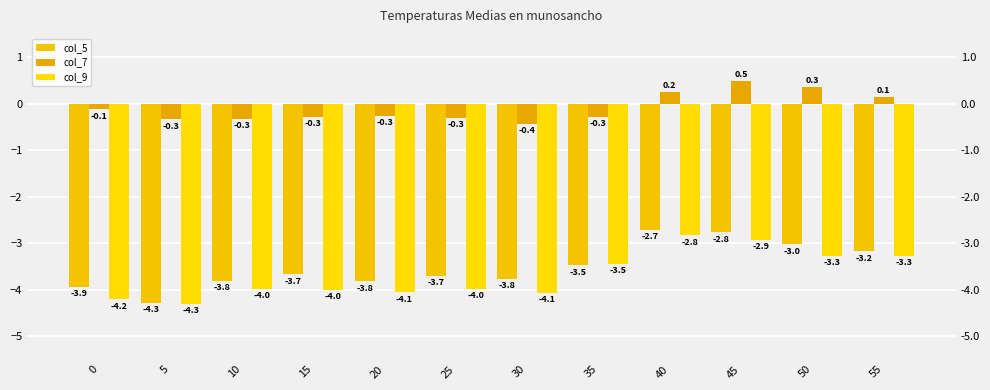

The col_9 series shows -5.5 at 0. True or false?

False